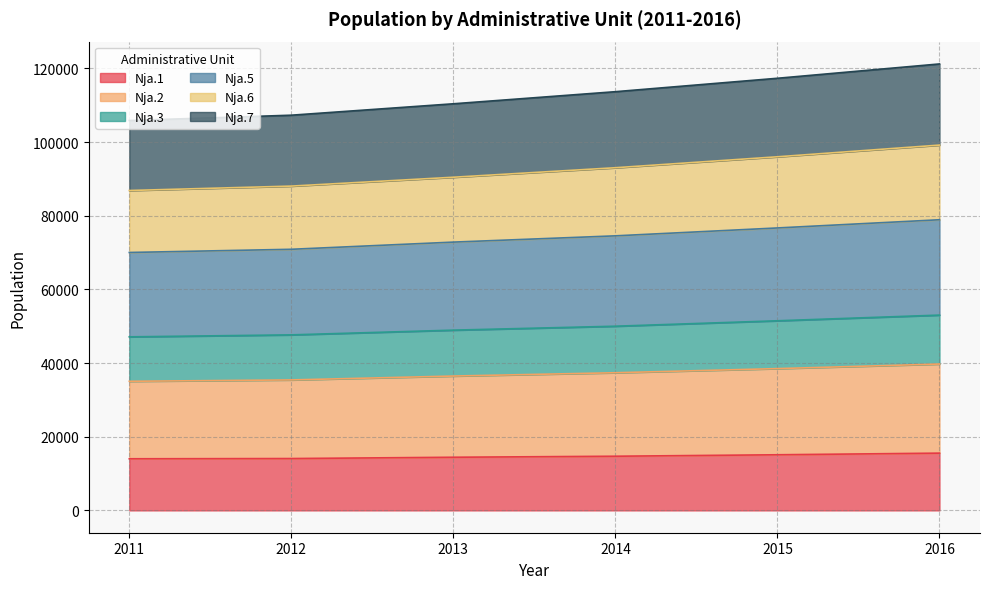

What is the highest value of the Nja.1 series?

15550